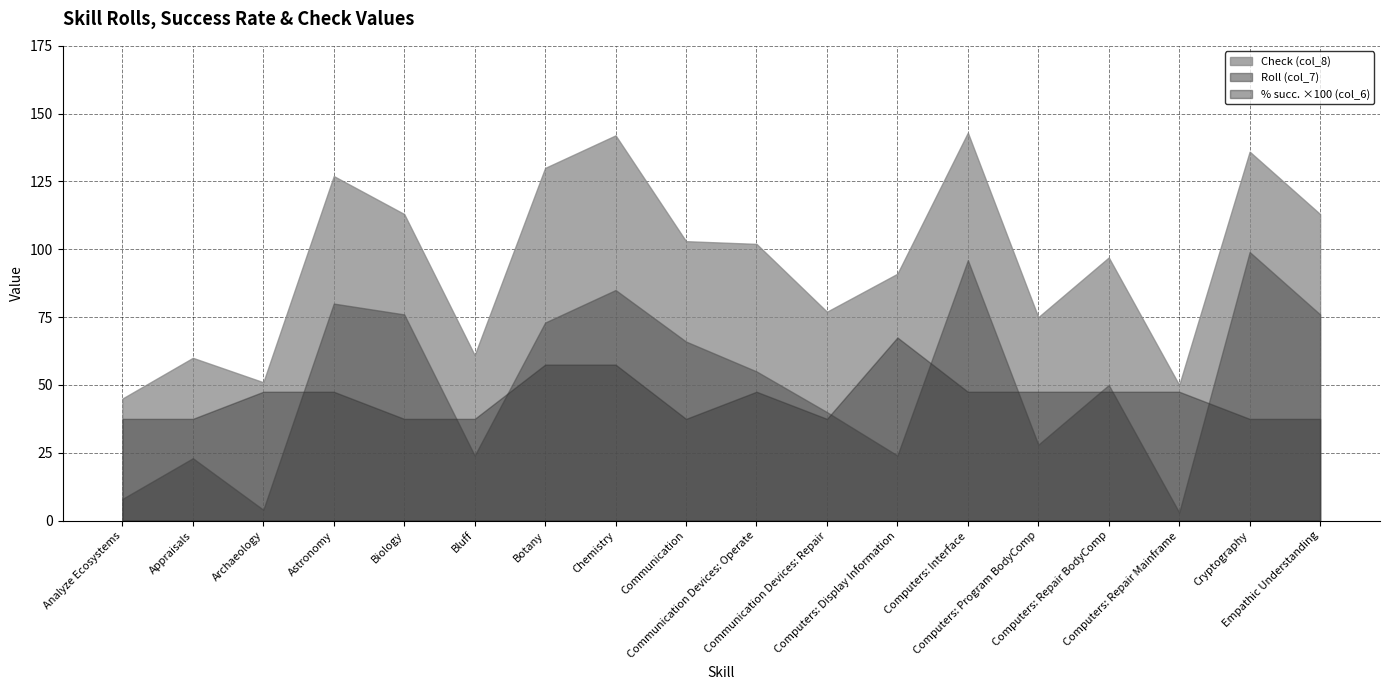

Is it true that Check (col_8) equals 77.7 at Analyze Ecosystems?

False